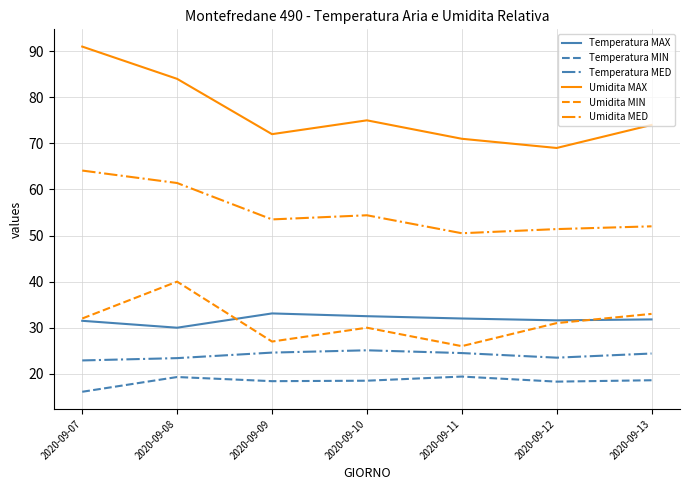

What is the total value across all series at 2020-09-10?

235.5